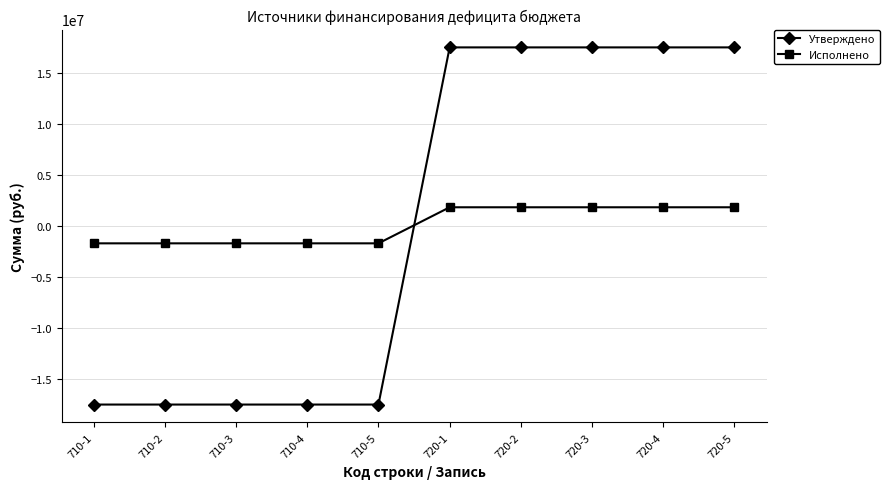

How many data points in Утверждено are above 17501236?

5